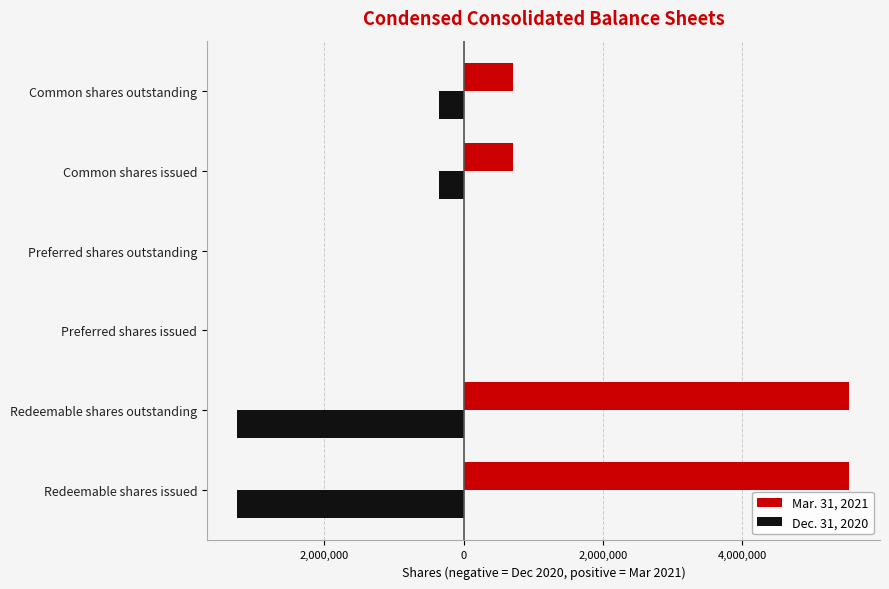

List the series in order of their overall mean, highest first.

Mar. 31, 2021, Dec. 31, 2020